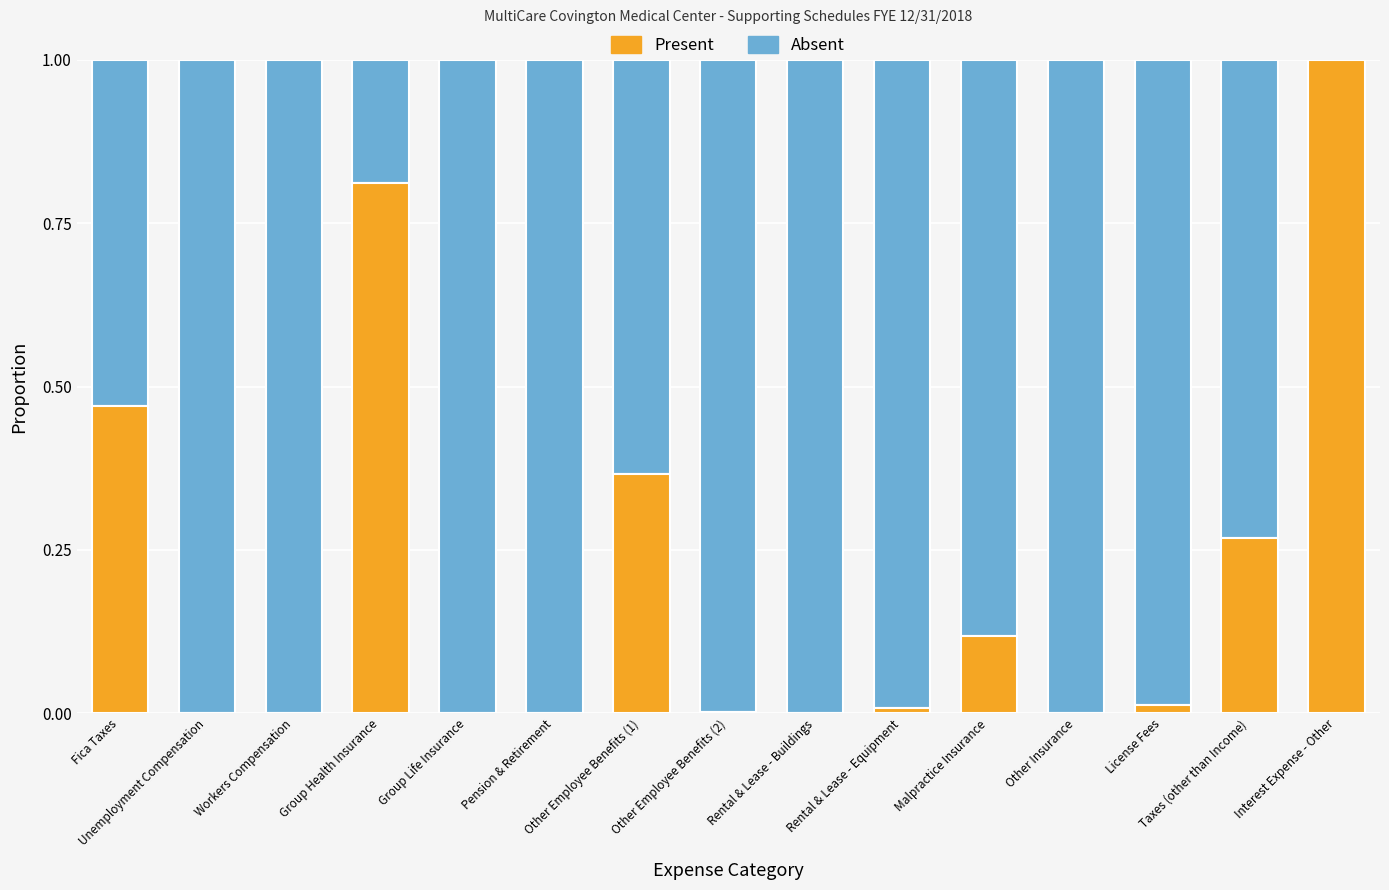

What is the sum of all Absent values?

11.9